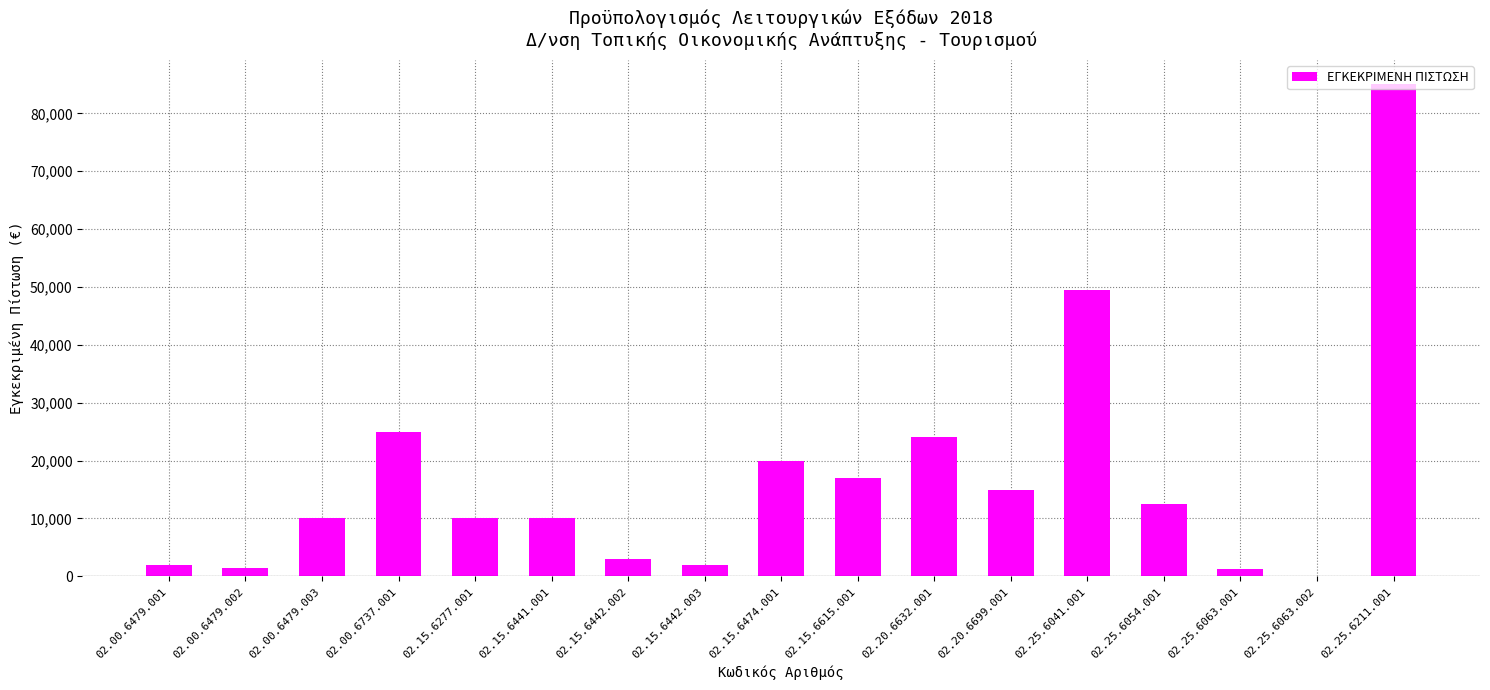

Which label corresponds to the largest value in the chart?

02.25.6211.001